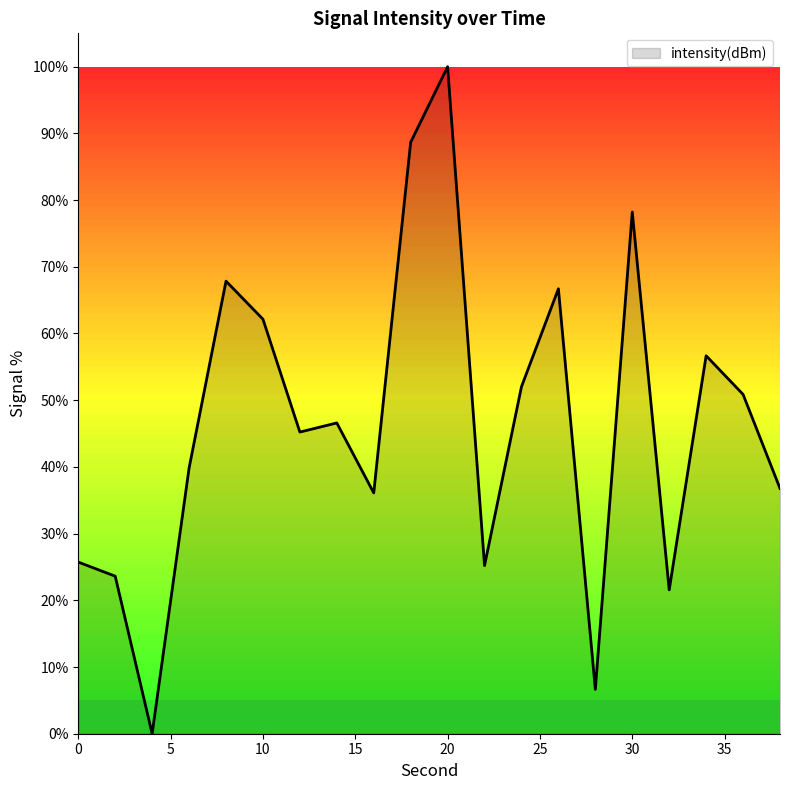

What is the difference between the maximum and minimum values?

100.0